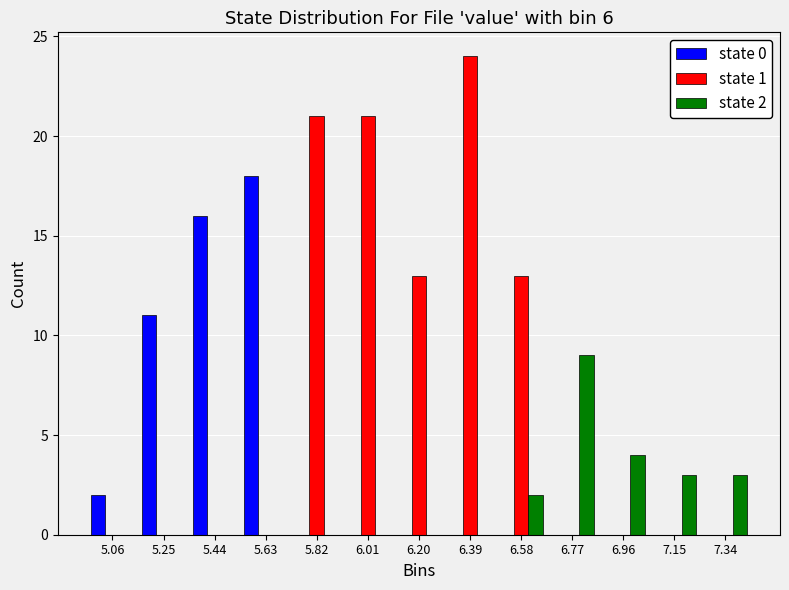

In the state 1 series, which range on the x-axis has the tallest bar?

6.30 to 6.48